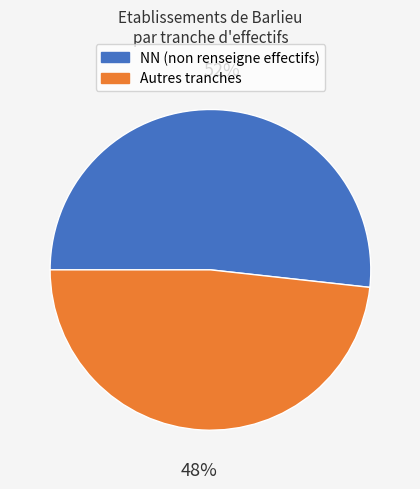

Which has a higher value, Autres tranches or NN (non renseigne effectifs)?

NN (non renseigne effectifs)